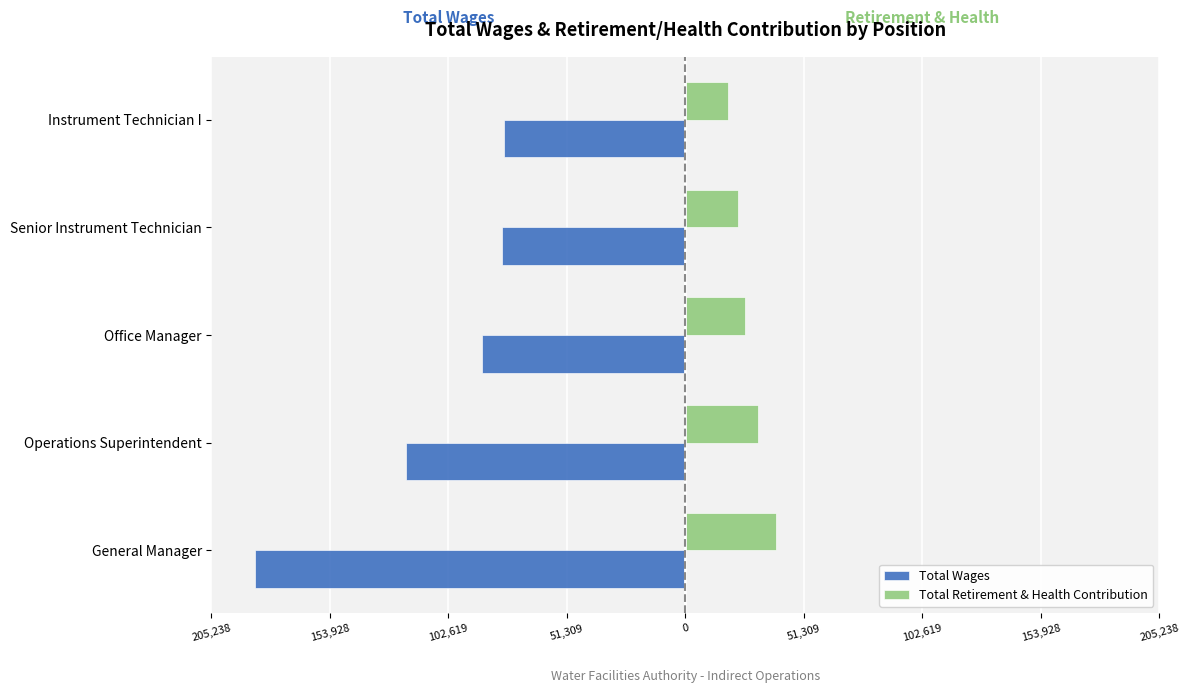

How many Total Retirement & Health Contribution values are between 22805 and 31280?

3